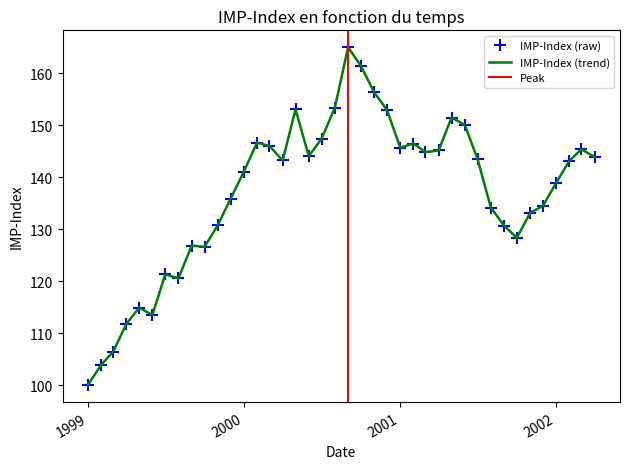

What is the approximate value at 2000-12?

152.9